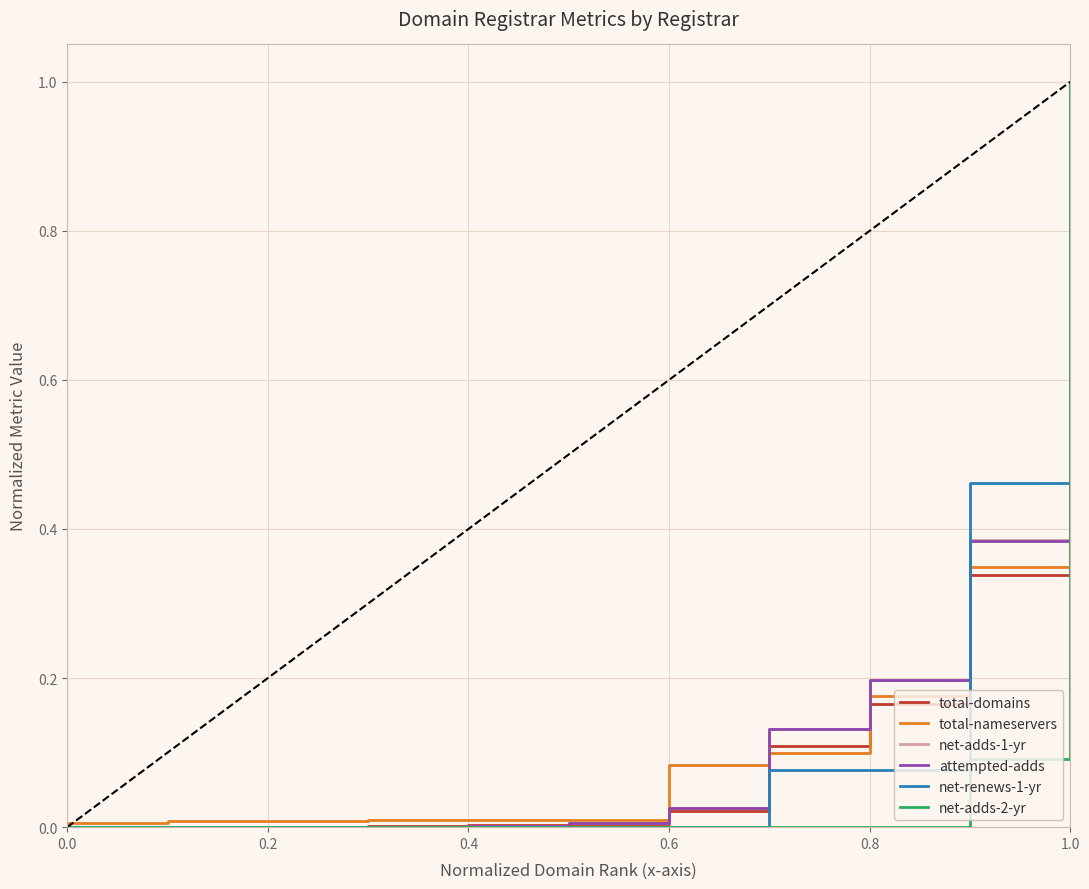

What is the maximum value shown in the chart?

1.0